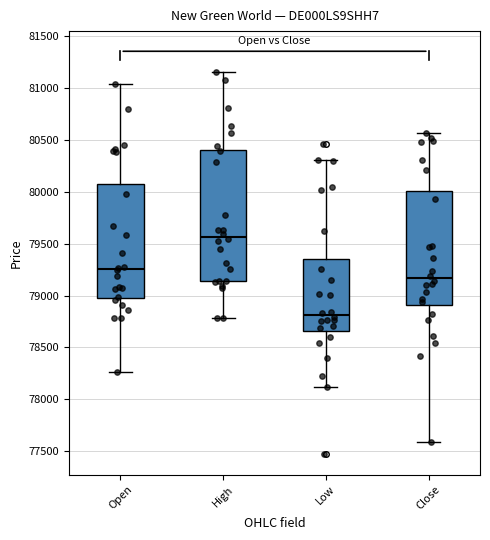

Where does the lower whisker of the box for Close end on the y-axis? The values are not printed on the chart, so give them approximately, as read against the axis.

77600